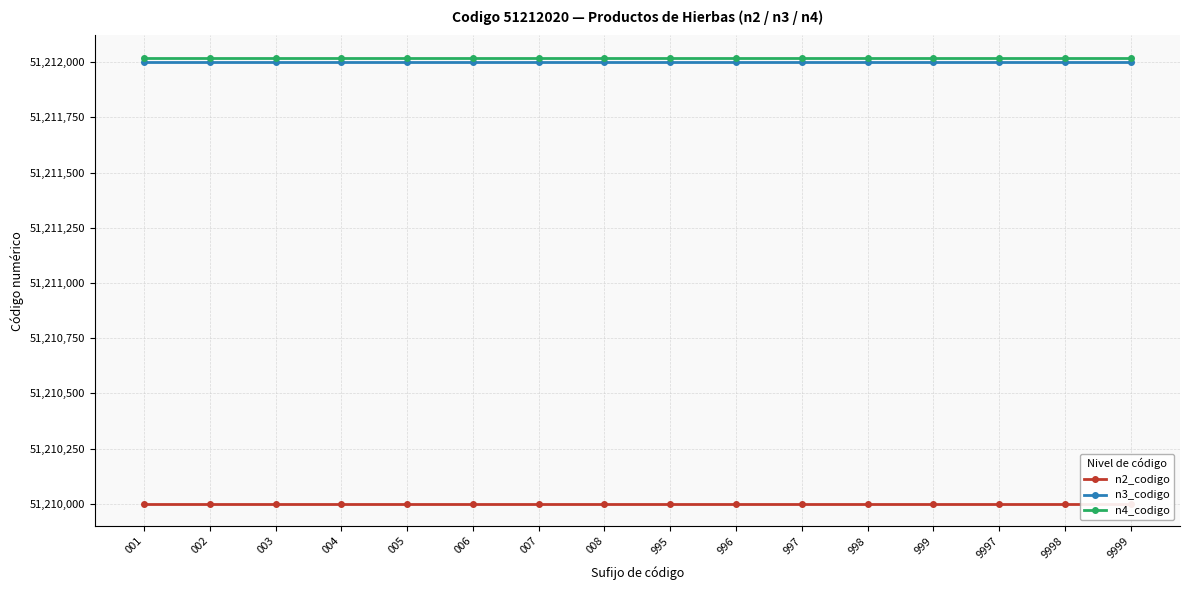

True or false: n4_codigo and n3_codigo cross at least once.

False